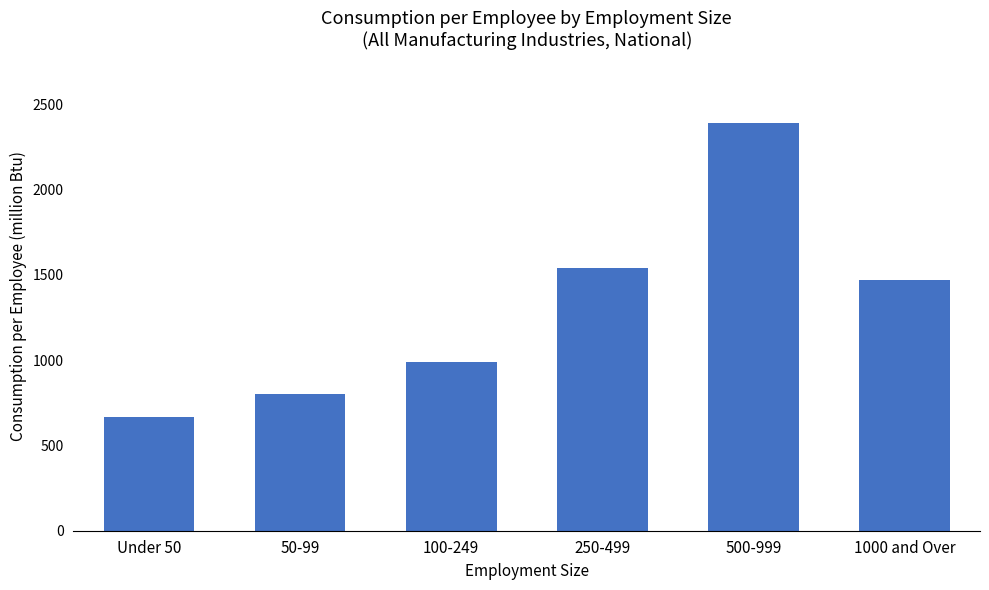

Rank the categories by value from highest to lowest.

500-999, 250-499, 1000 and Over, 100-249, 50-99, Under 50